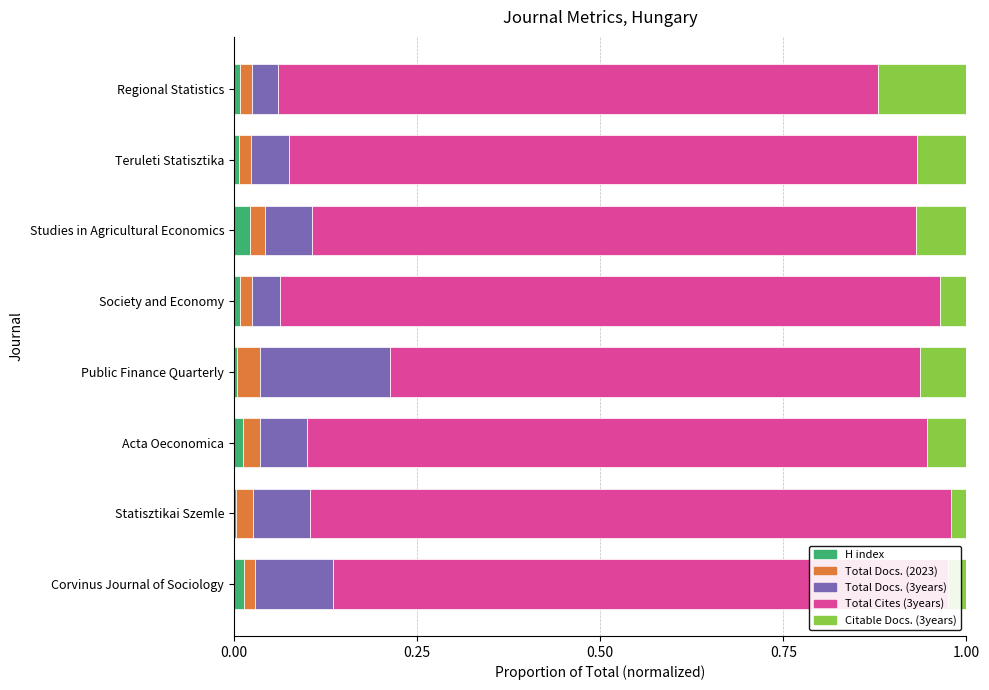

What is the total value across all series at Studies in Agricultural Economics?

1.0